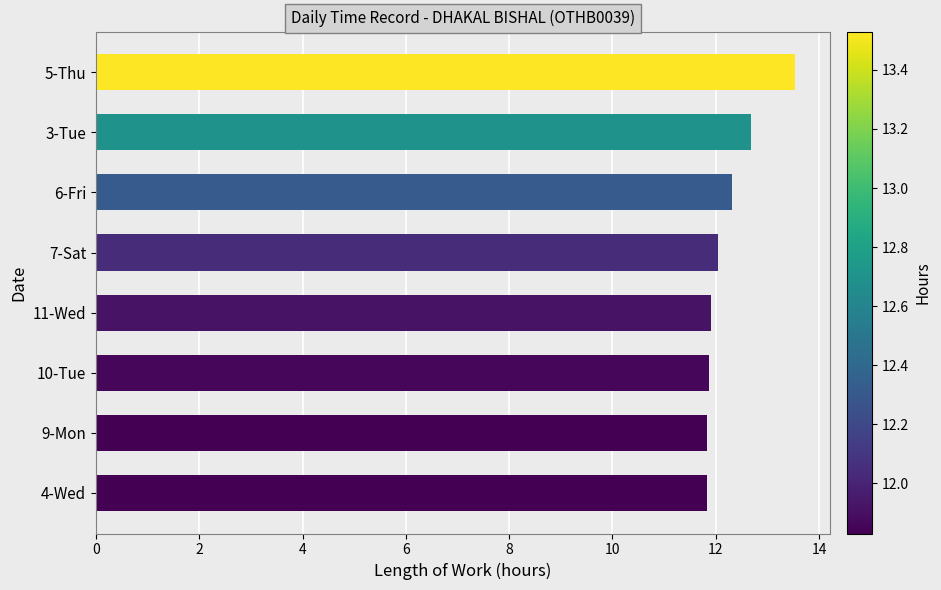

True or false: the data shows 4.8 at 9-Mon.

False